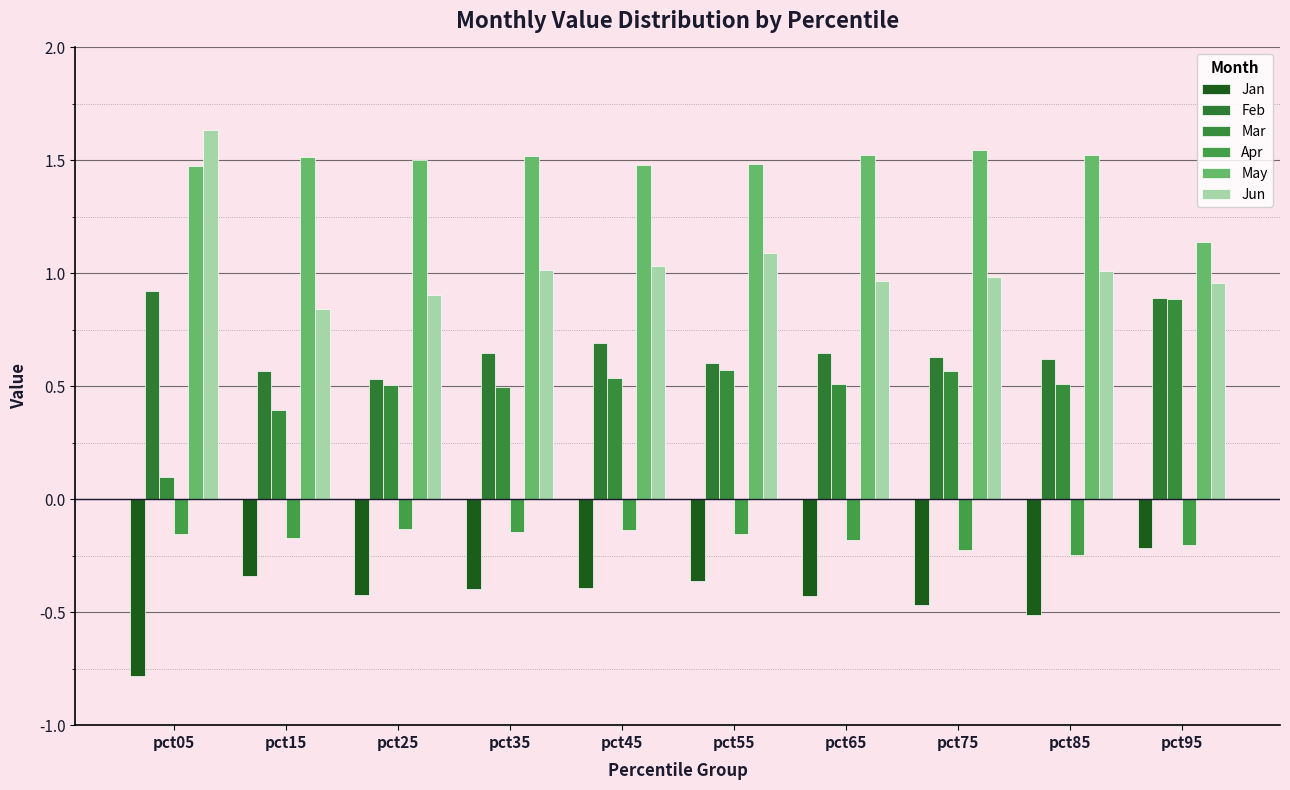

Reading left to right, transcribe all the data shown in this chart.

Jan: pct05=-0.8	pct15=-0.3	pct25=-0.4	pct35=-0.4	pct45=-0.4	pct55=-0.4	pct65=-0.4	pct75=-0.5	pct85=-0.5	pct95=-0.2
Feb: pct05=0.9	pct15=0.6	pct25=0.5	pct35=0.6	pct45=0.7	pct55=0.6	pct65=0.6	pct75=0.6	pct85=0.6	pct95=0.9
Mar: pct05=0.1	pct15=0.4	pct25=0.5	pct35=0.5	pct45=0.5	pct55=0.6	pct65=0.5	pct75=0.6	pct85=0.5	pct95=0.9
Apr: pct05=-0.2	pct15=-0.2	pct25=-0.1	pct35=-0.1	pct45=-0.1	pct55=-0.2	pct65=-0.2	pct75=-0.2	pct85=-0.2	pct95=-0.2
May: pct05=1.5	pct15=1.5	pct25=1.5	pct35=1.5	pct45=1.5	pct55=1.5	pct65=1.5	pct75=1.5	pct85=1.5	pct95=1.1
Jun: pct05=1.6	pct15=0.8	pct25=0.9	pct35=1.0	pct45=1.0	pct55=1.1	pct65=1.0	pct75=1.0	pct85=1.0	pct95=1.0